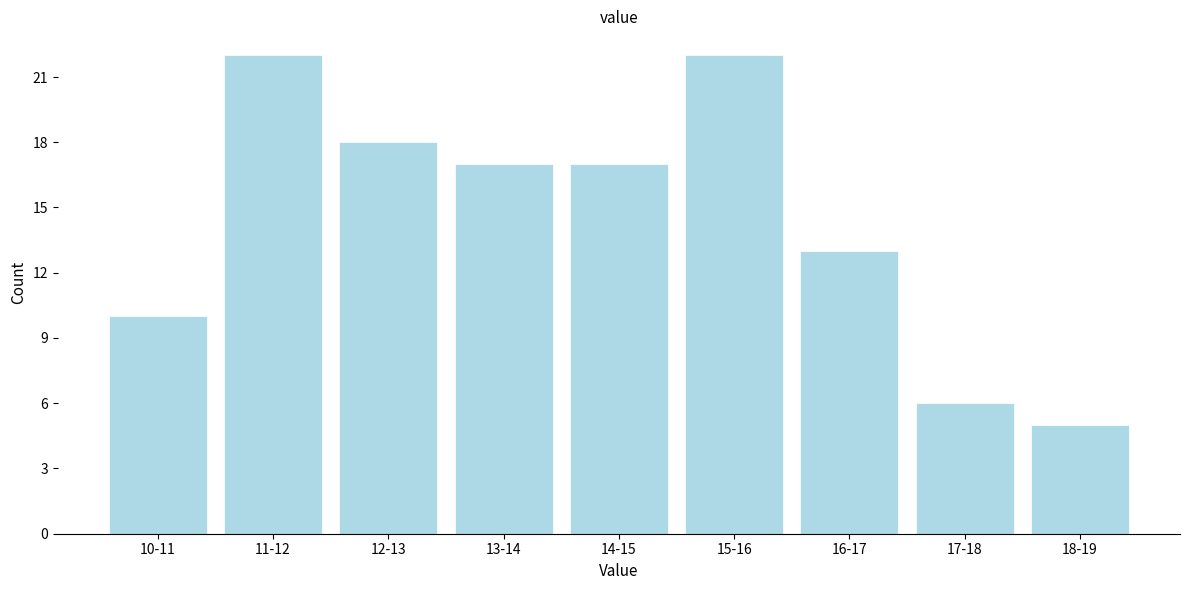

Reading left to right, list all the values displayed in this chart.

10-11=10	11-12=22	12-13=18	13-14=17	14-15=17	15-16=22	16-17=13	17-18=6	18-19=5